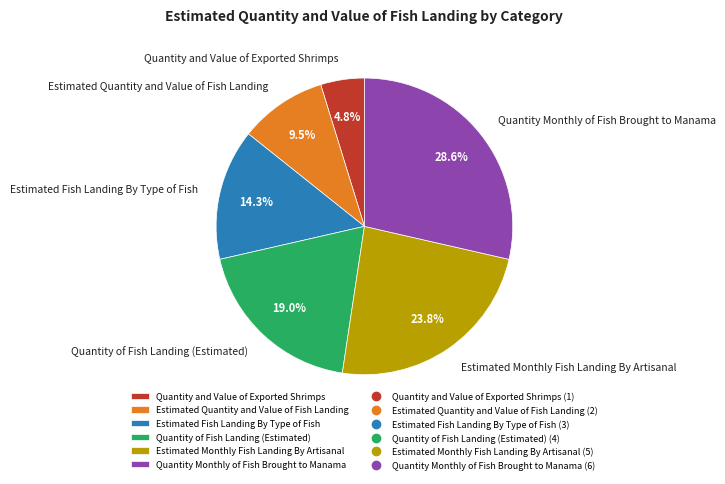

Which slice is the smallest?

Quantity and Value of Exported Shrimps